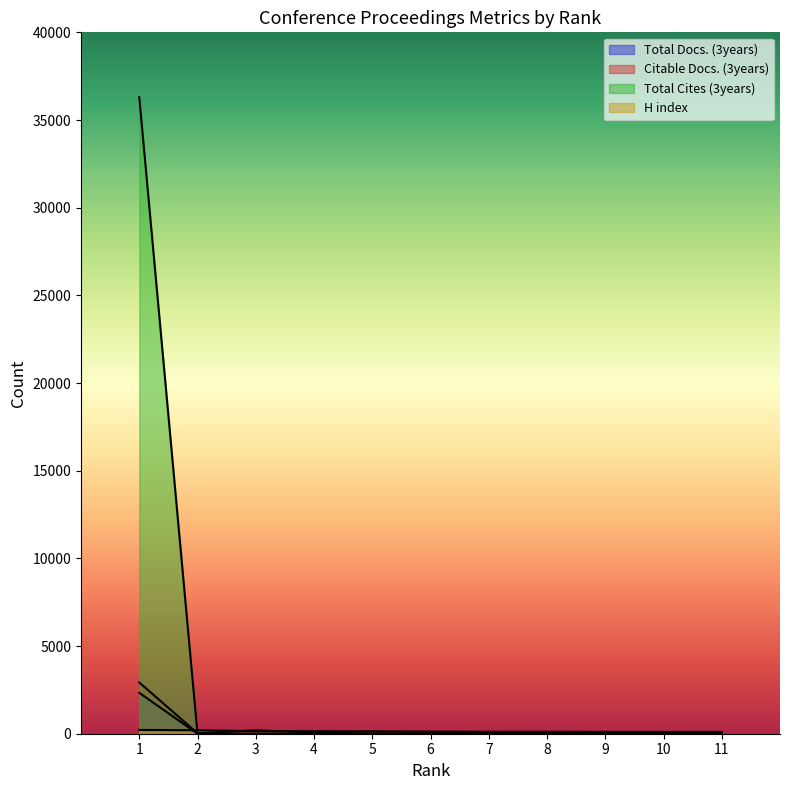

True or false: Citable Docs. (3years) and Total Docs. (3years) intersect in this chart.

False